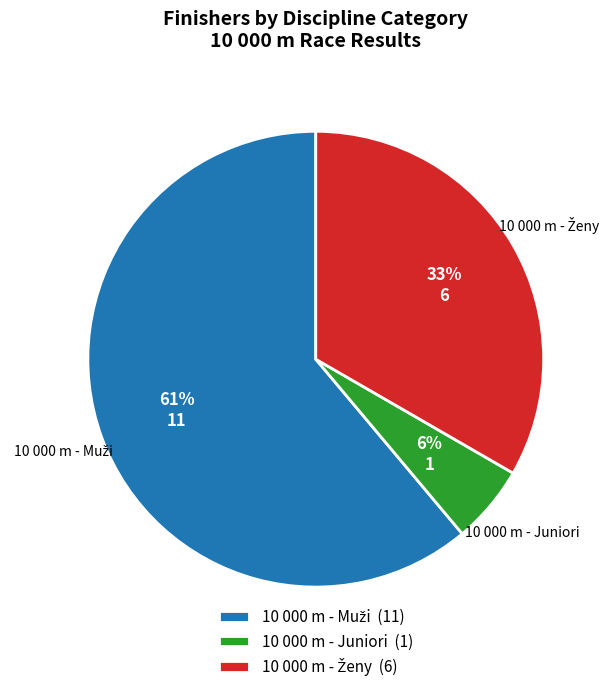

The 10 000 m - Juniori slice represents 6% of the pie. True or false?

True